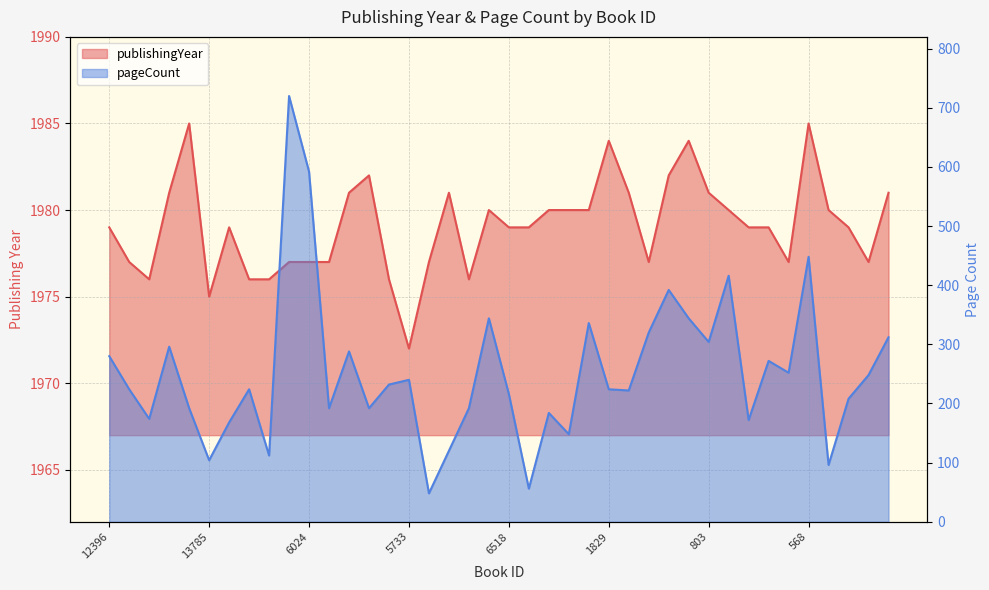

Rank the series by their maximum value, from lowest to highest.

pageCount, publishingYear